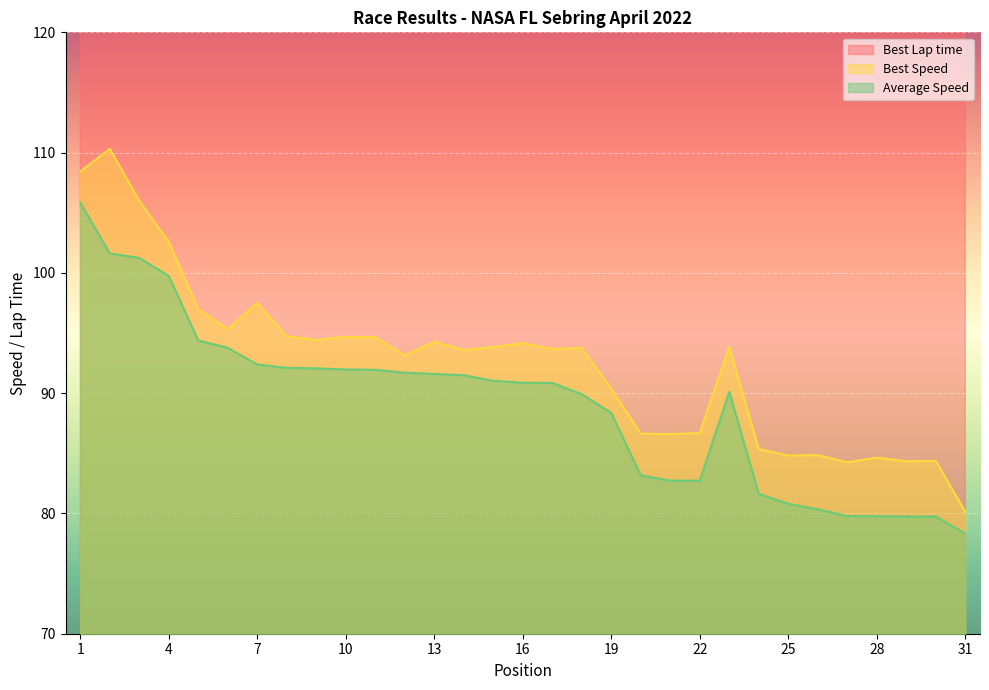

Is the value of Average Speed at 29 greater than the value of Best Speed at 2?

No